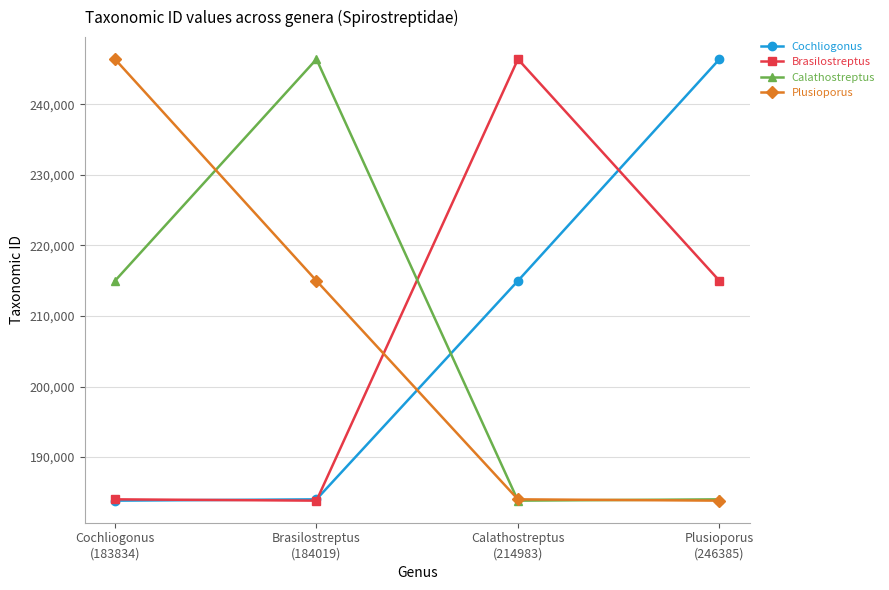

True or false: Calathostreptus and Brasilostreptus intersect in this chart.

True